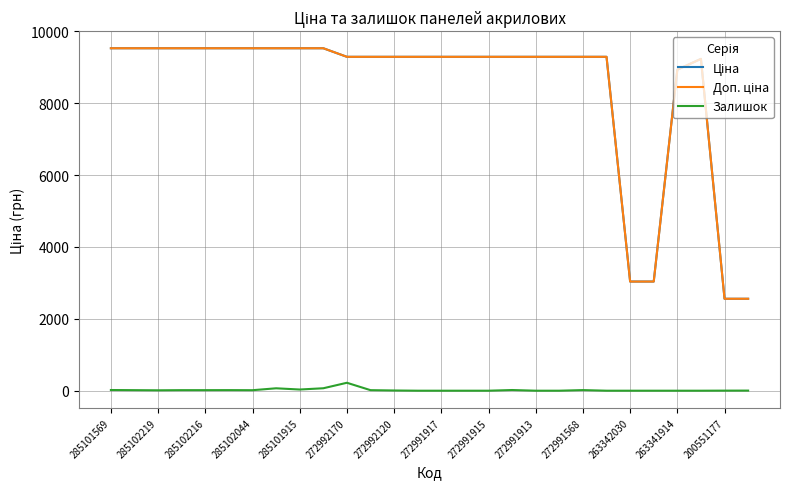

What is the maximum value for Залишок?

221.0